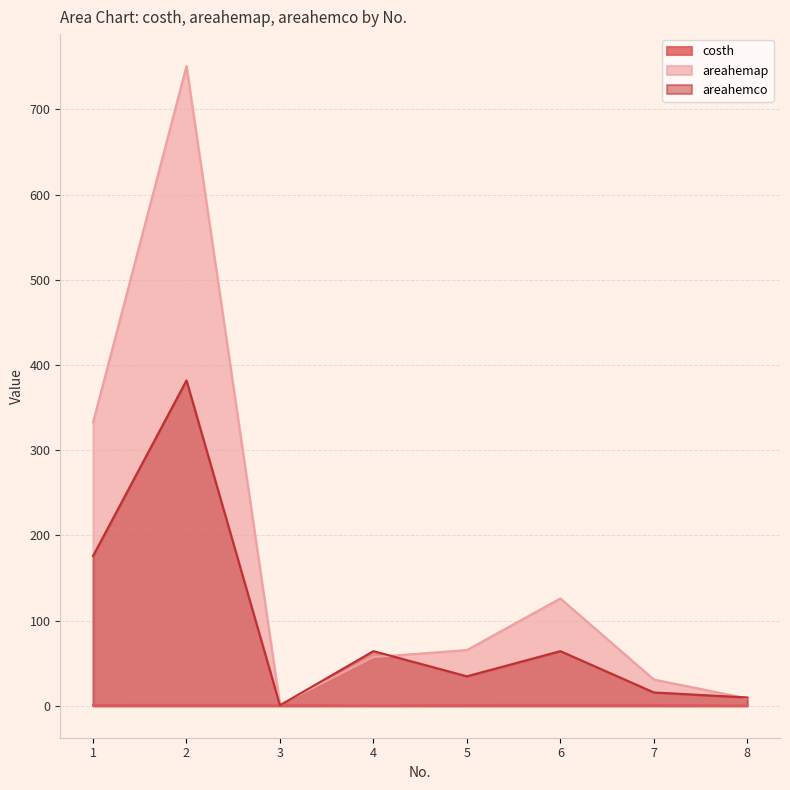

Which series has the largest total across all categories?

areahemap